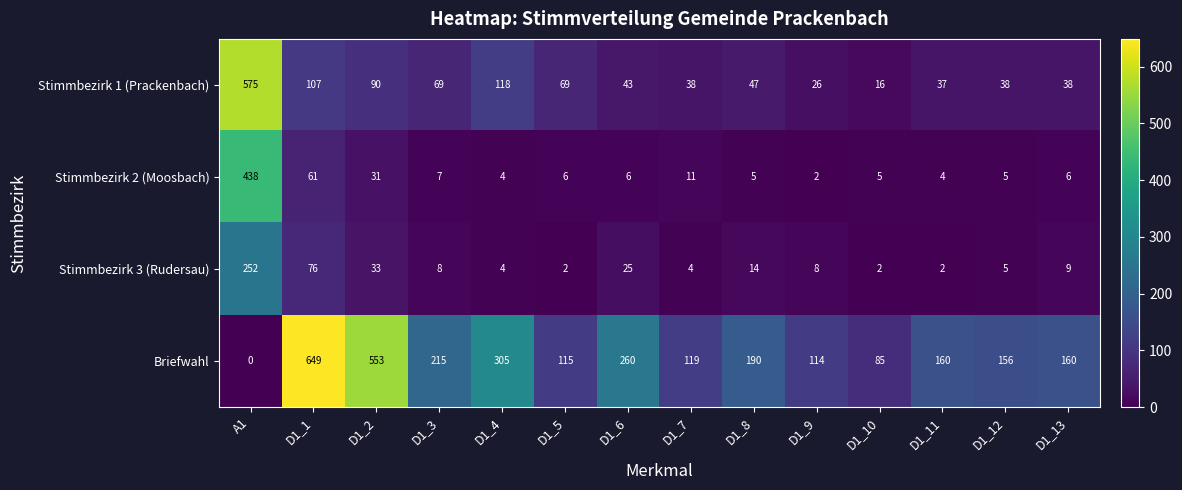

Where does the Briefwahl series first go above 160?

D1_1